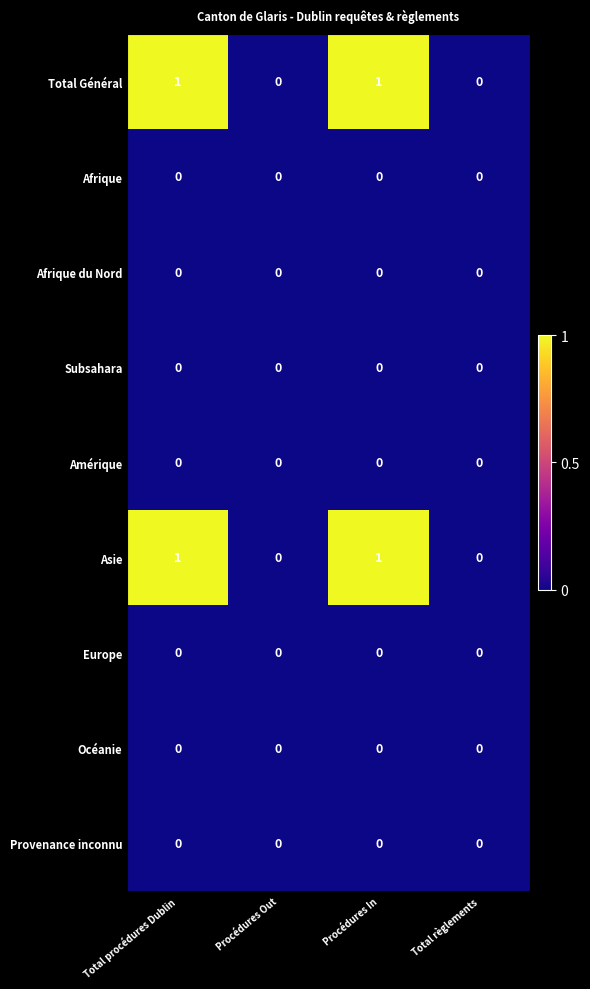

Is it true that Océanie equals 0 at Total règlements?

True